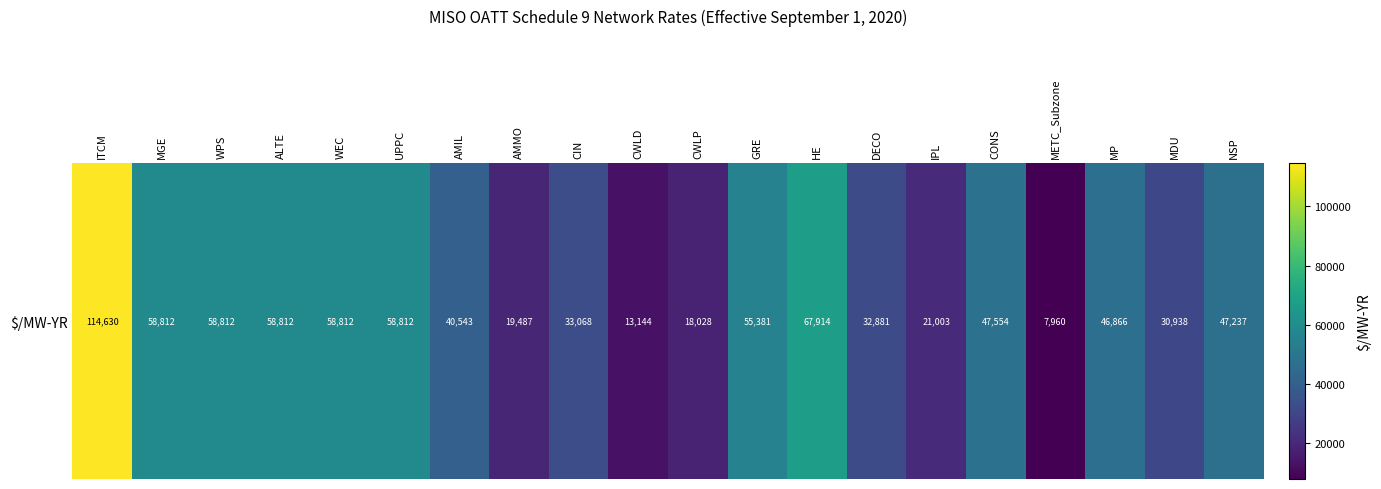

What is the greatest value displayed?

114630.3